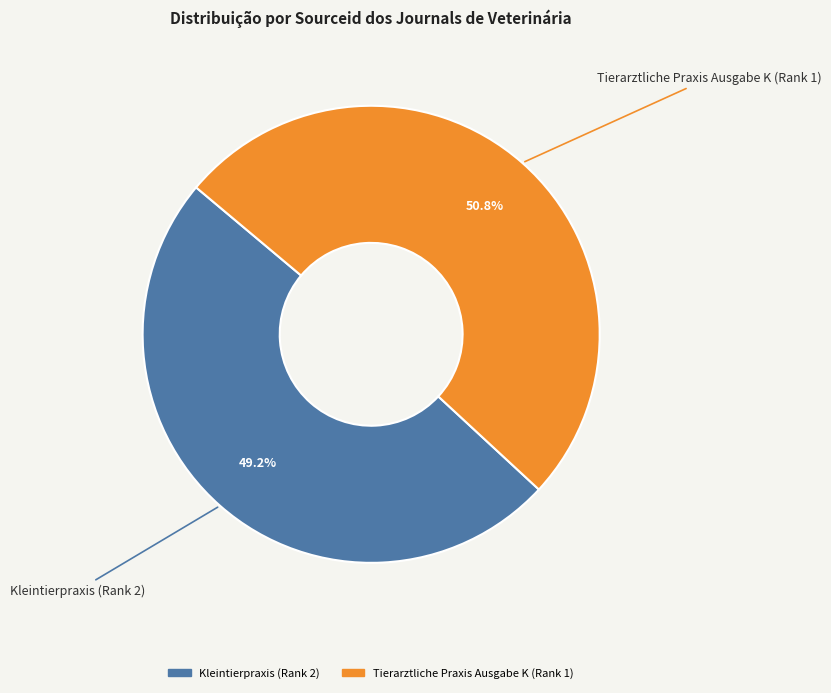

Which category has the smallest portion of the pie?

Kleintierpraxis (Rank 2)